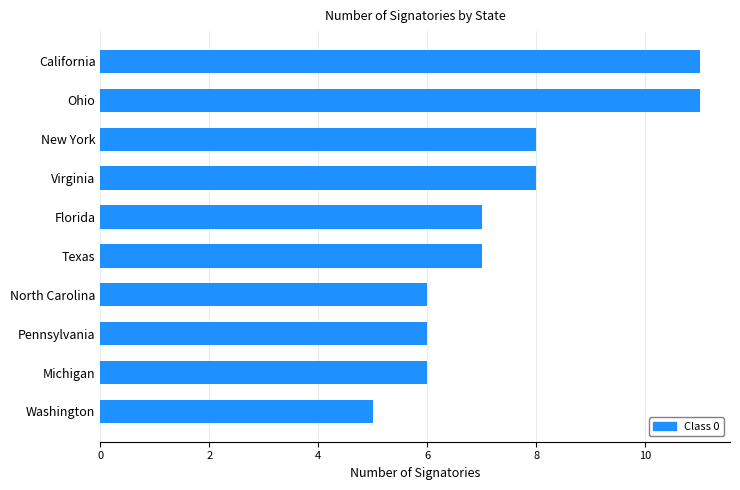

Does the chart contain stacked bars?

No